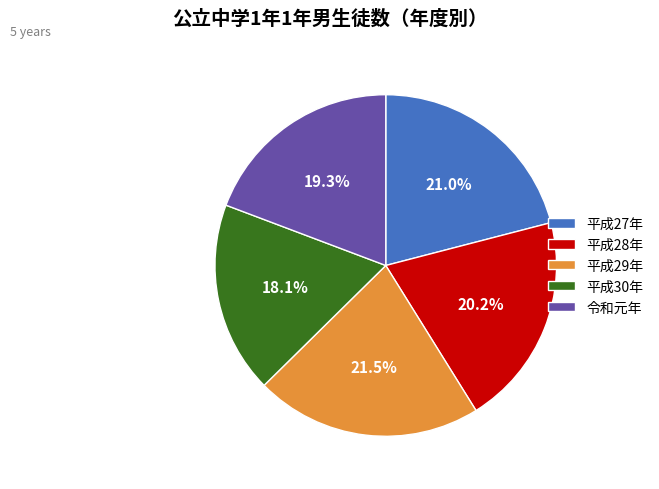

How many slices are in this pie chart?

5